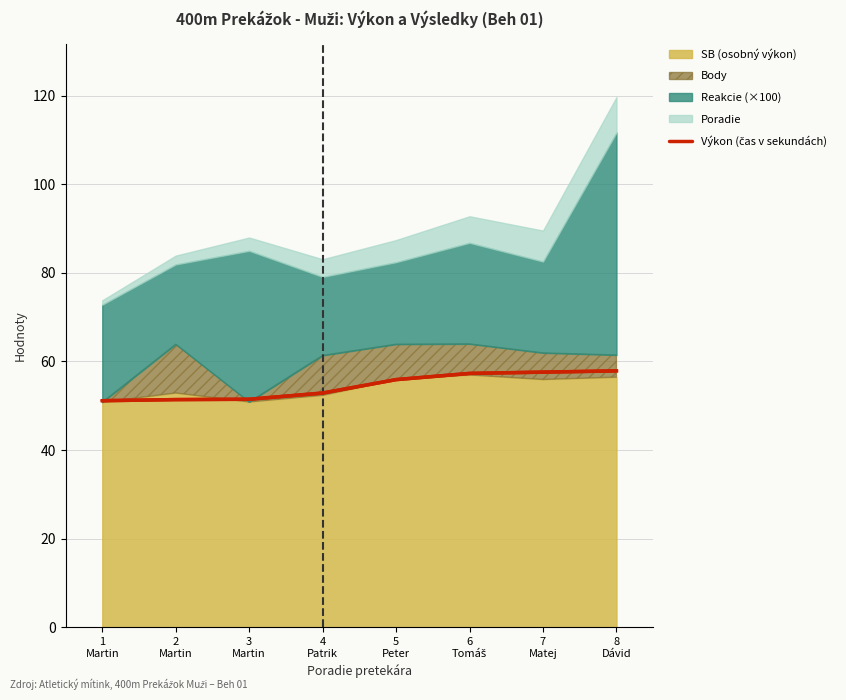

At which category does the chart reach its peak across all series?

8
Dávid